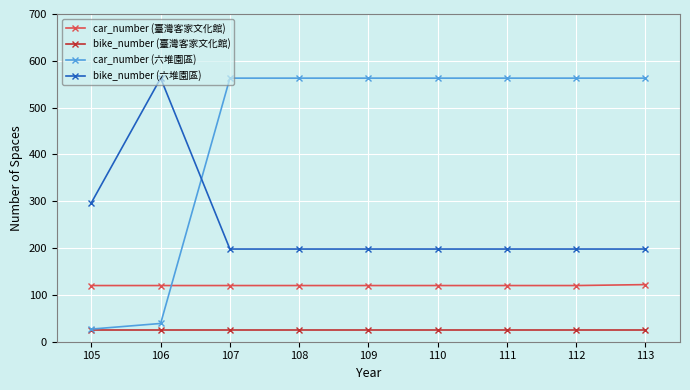

Rank the series by their average value, from lowest to highest.

bike_number (臺灣客家文化館), car_number (臺灣客家文化館), bike_number (六堆園區), car_number (六堆園區)